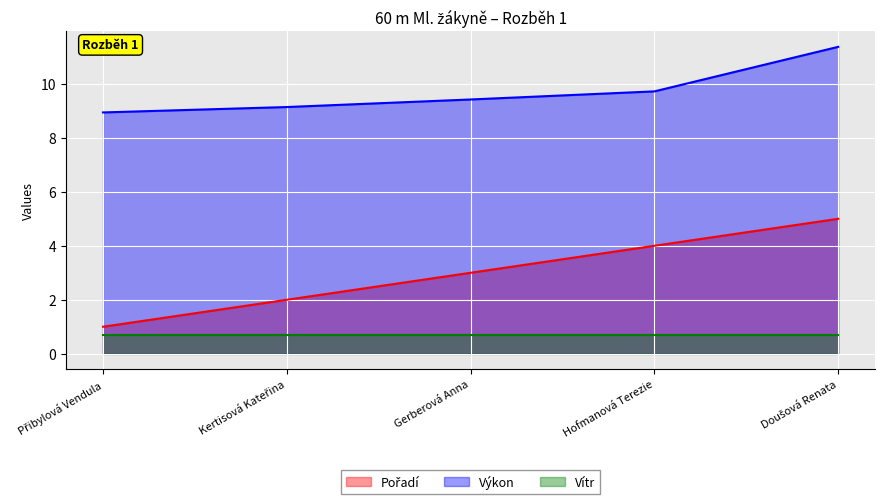

How many lines are shown in the chart?

3